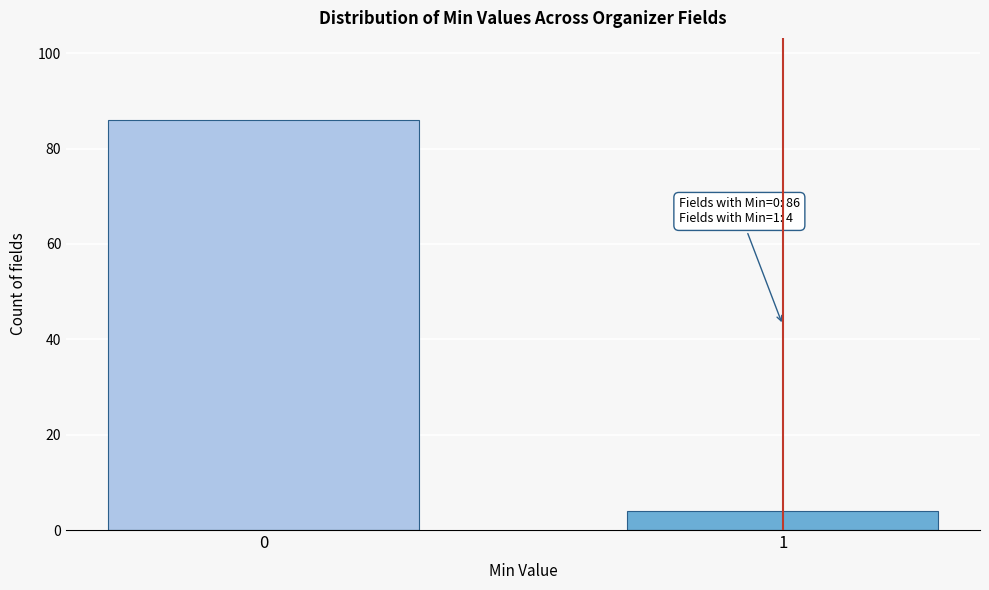

Reading left to right, what are all the values shown in this chart?

0=86	1=4